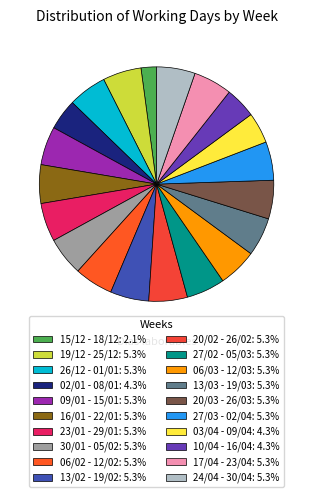

Rank the categories by value from lowest to highest.

15/12 - 18/12, 02/01 - 08/01, 03/04 - 09/04, 10/04 - 16/04, 19/12 - 25/12, 26/12 - 01/01, 09/01 - 15/01, 16/01 - 22/01, 23/01 - 29/01, 30/01 - 05/02, 06/02 - 12/02, 13/02 - 19/02, 20/02 - 26/02, 27/02 - 05/03, 06/03 - 12/03, 13/03 - 19/03, 20/03 - 26/03, 27/03 - 02/04, 17/04 - 23/04, 24/04 - 30/04